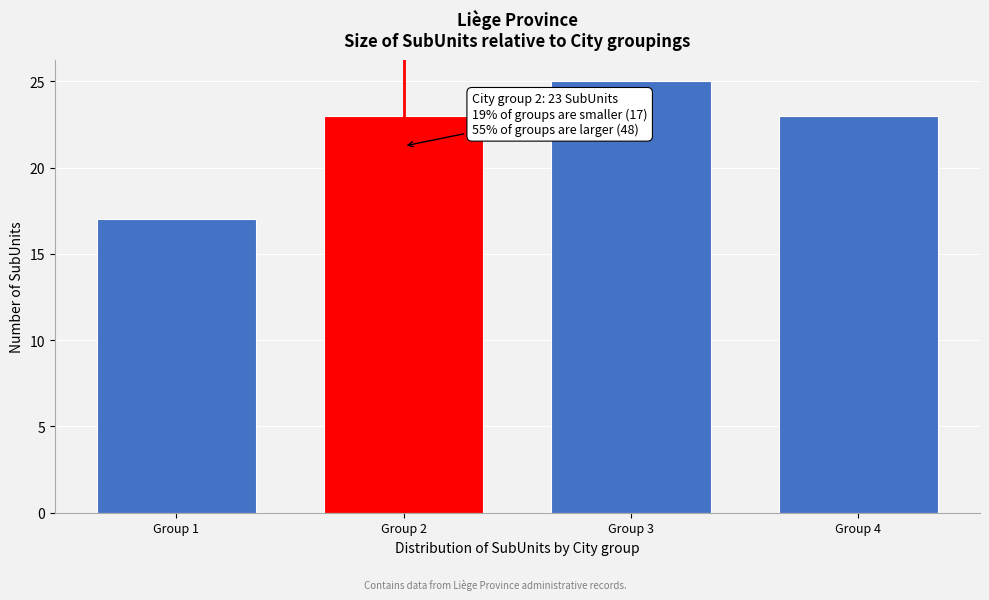

Reading right to left, what are all the values shown in this chart?

23	25	23	17